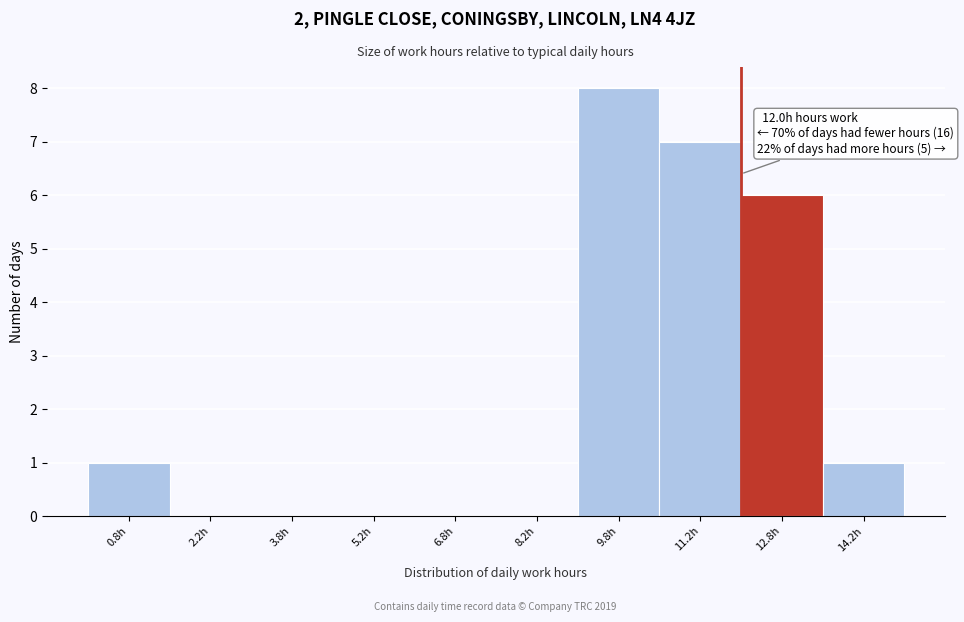

Over which range of the x-axis is the bar tallest?

9.0 to 10.5